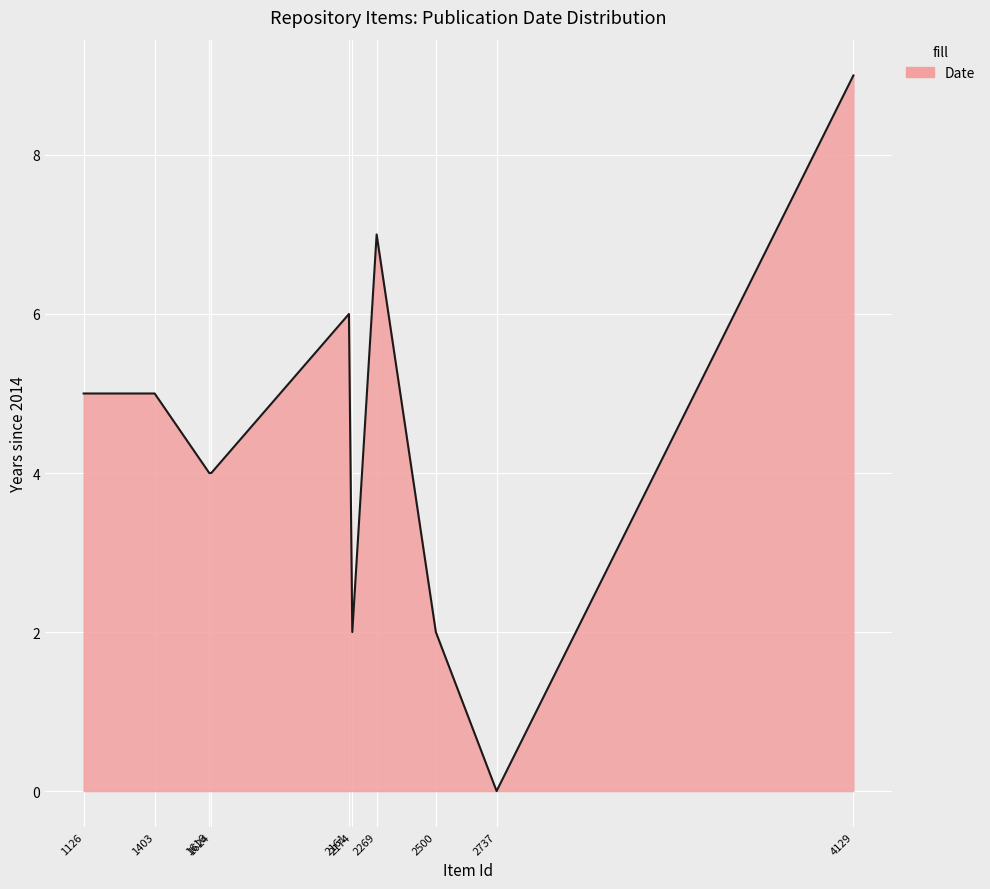

What is the difference between the maximum and minimum values?

9